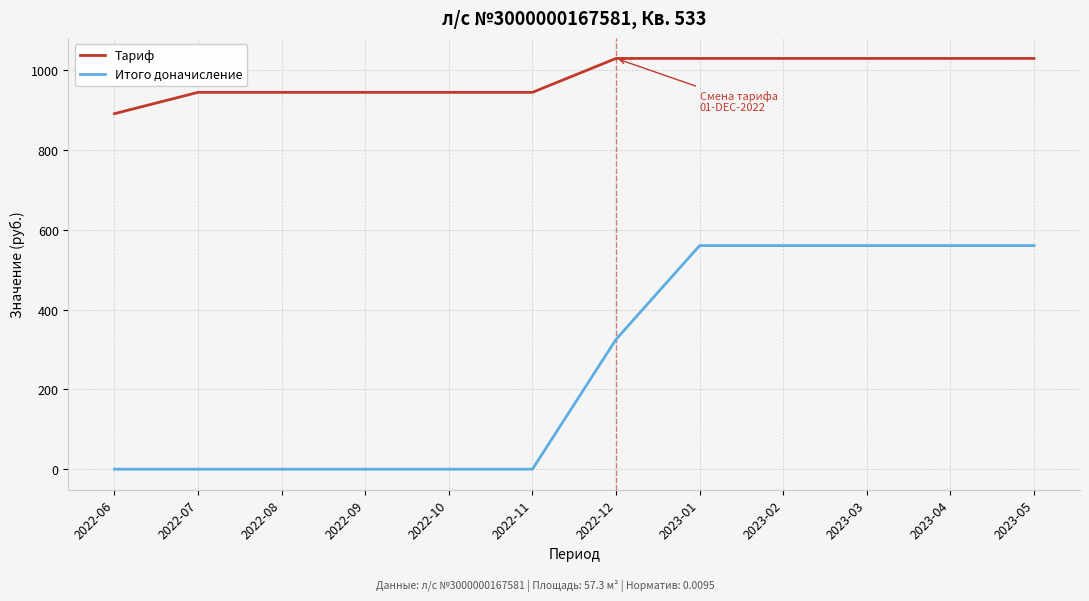

Rank the series at 2022-12 from lowest to highest value.

Итого доначисление, Тариф